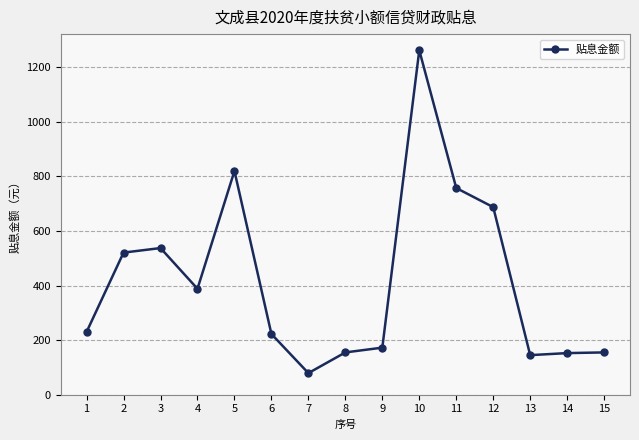

What is the difference between the maximum and minimum values?

1183.3